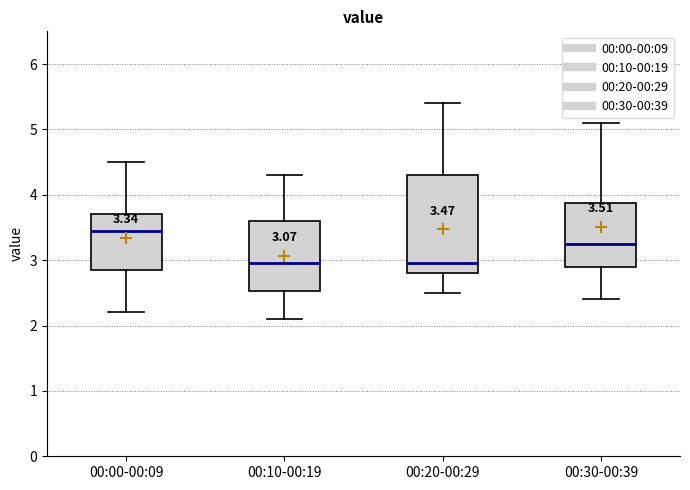

Comparing the boxes themselves (not the whiskers), which one is the tallest?

00:20-00:29